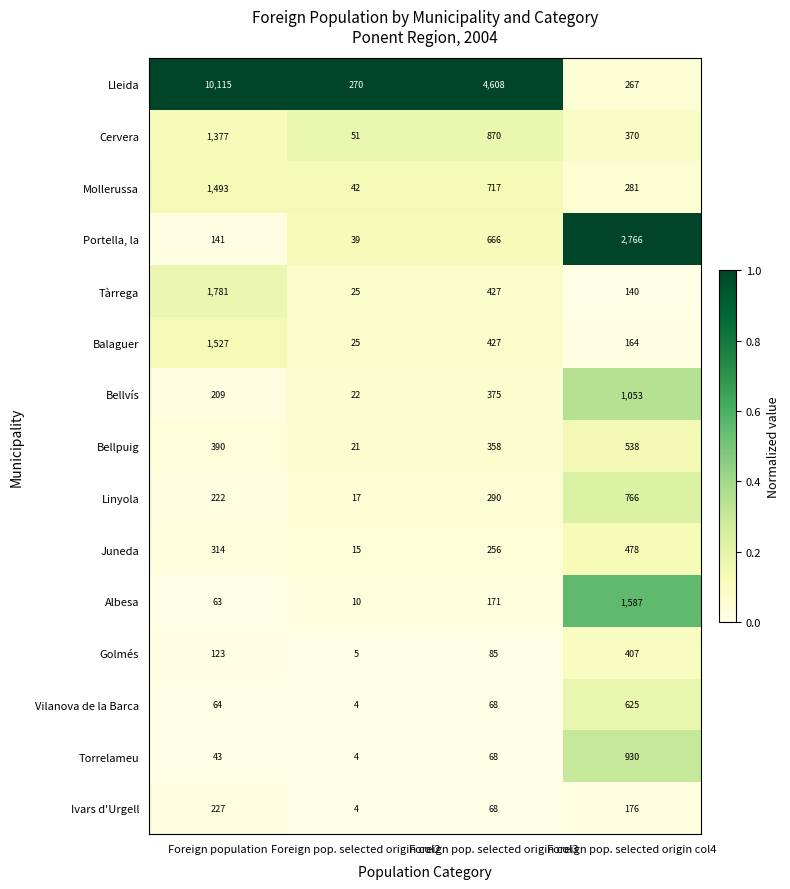

What is the sum of the Bellpuig values at Foreign pop. selected origin col4 and Foreign pop. selected origin col3?

896